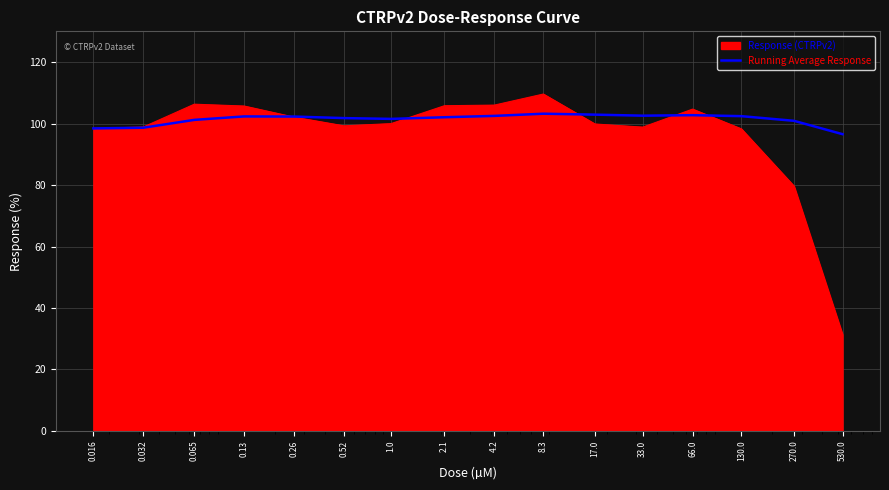

Which series has the largest range (max minus min)?

Response (CTRPv2)